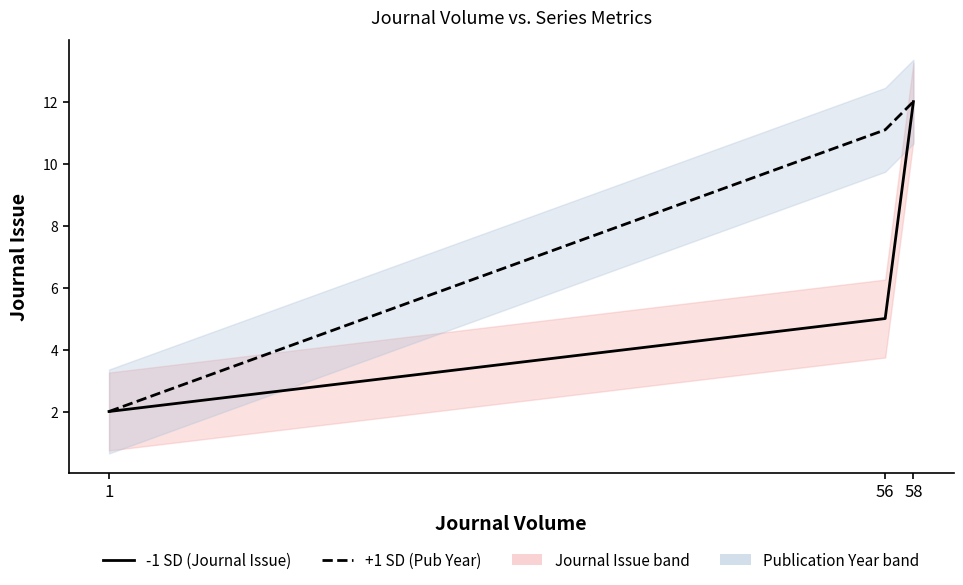

What is the difference between the maximum and second lowest values in the Publication Year series?

0.9